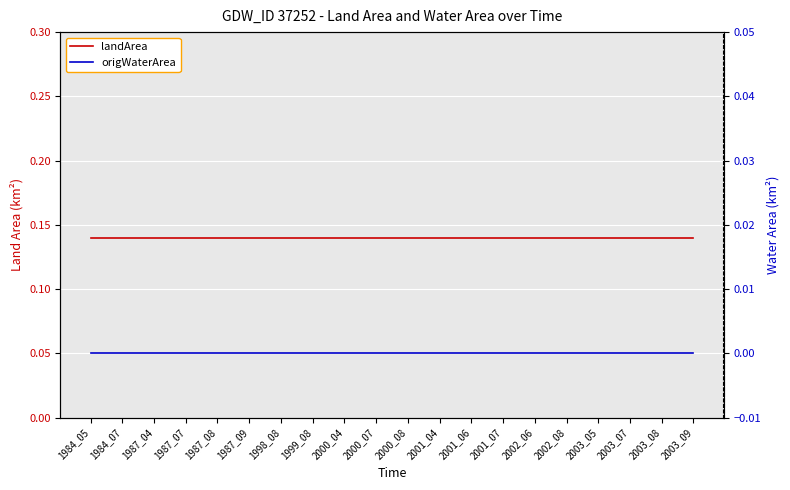

At which category does the chart reach its minimum across all series?

1984_05